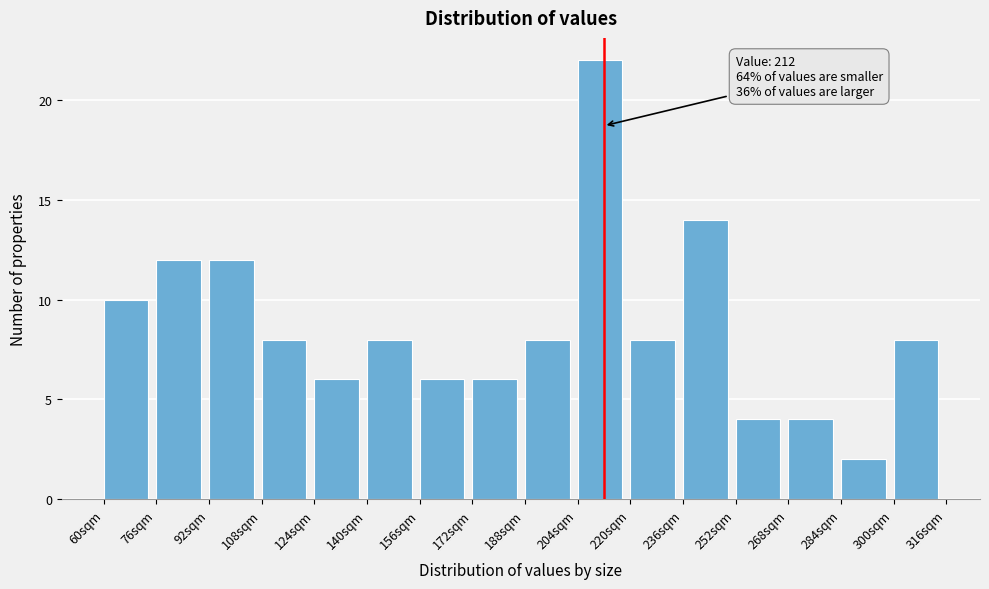

Which range on the x-axis has the tallest bar?

204 to 220